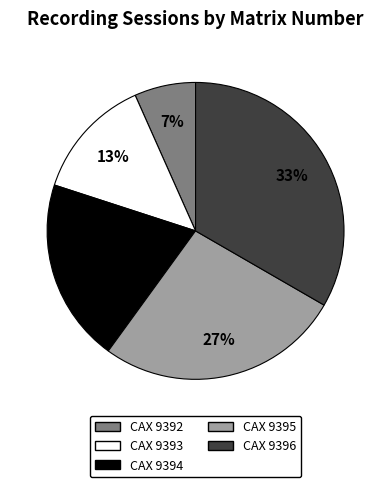

Is it true that CAX 9396 is 33% of the pie?

True